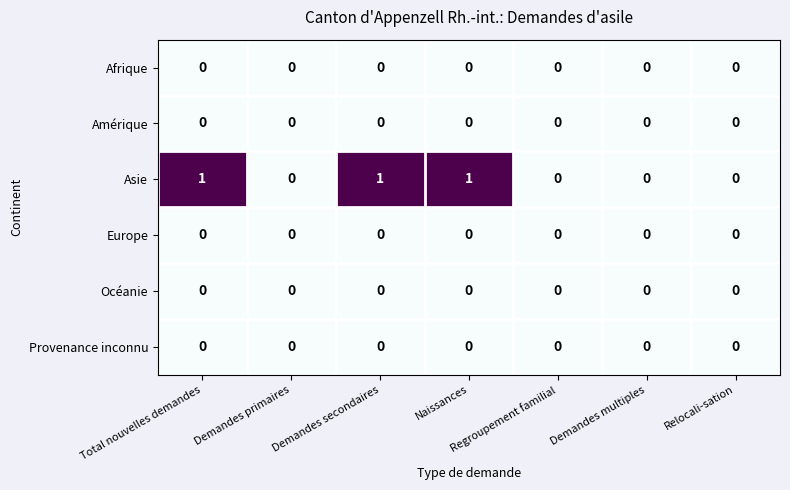

Which series has the largest total across all categories?

Asie